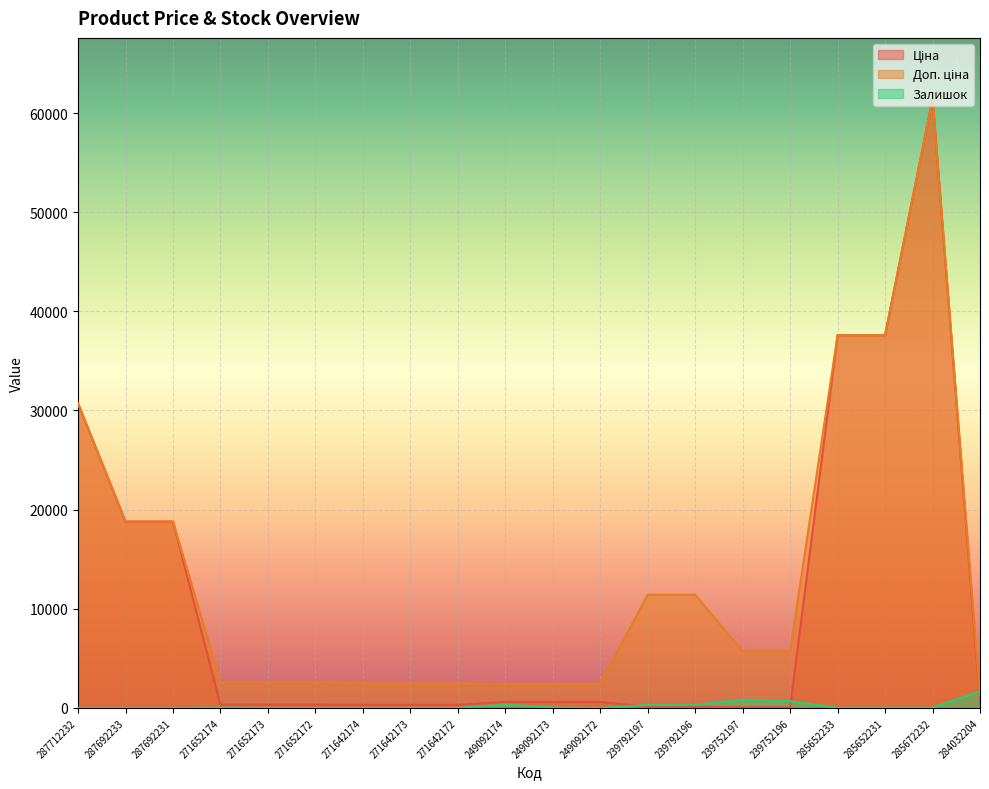

What is the label of the 10th point from the left?

249092174